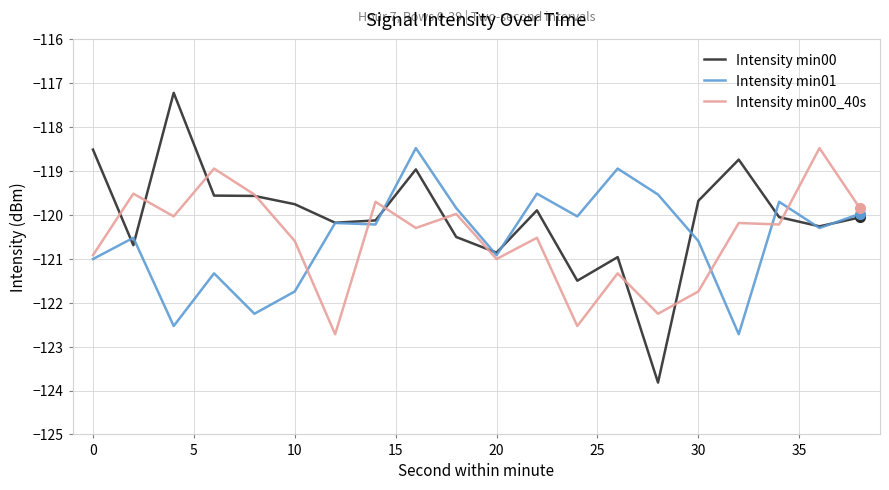

What are all the series names shown in the legend?

Intensity min00, Intensity min01, Intensity min00_40s